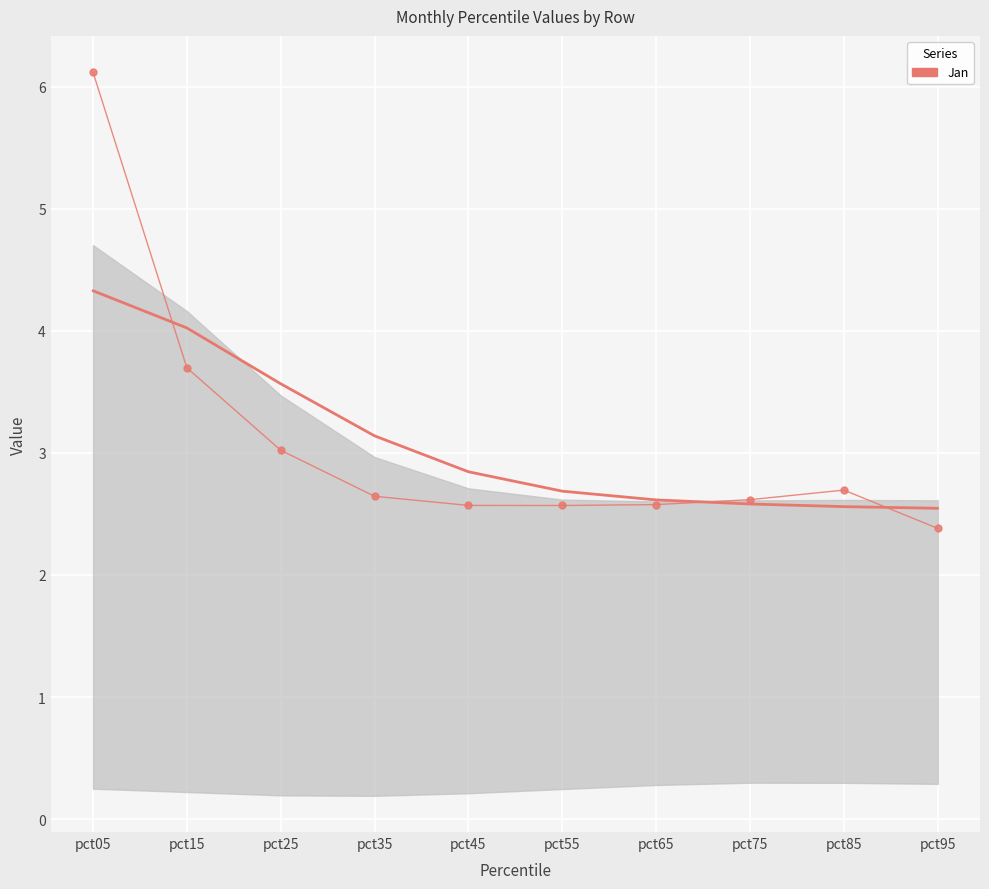

True or false: Jan has more than 0 points higher than both neighbors.

True